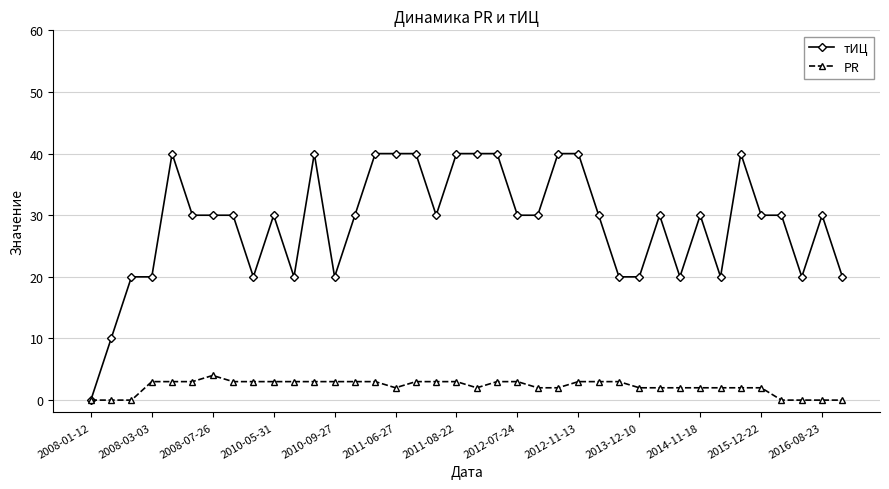

What is the difference between the maximum and second lowest values in the тИЦ series?

30